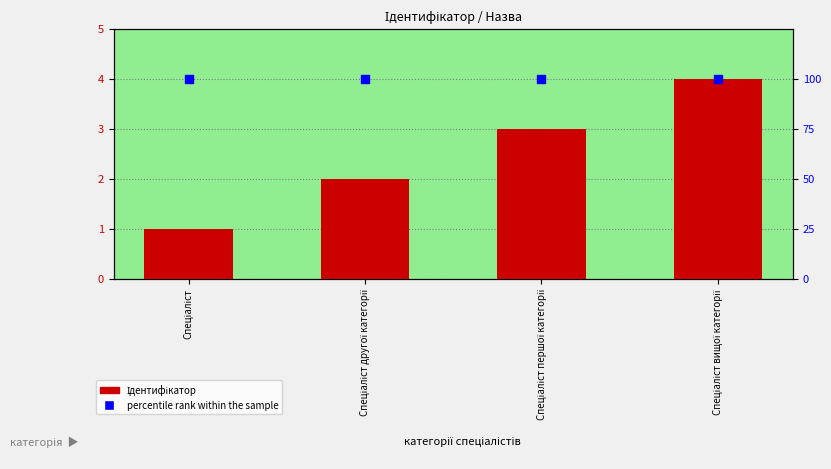

Which series contains the lowest Y value?

Ідентифікатор